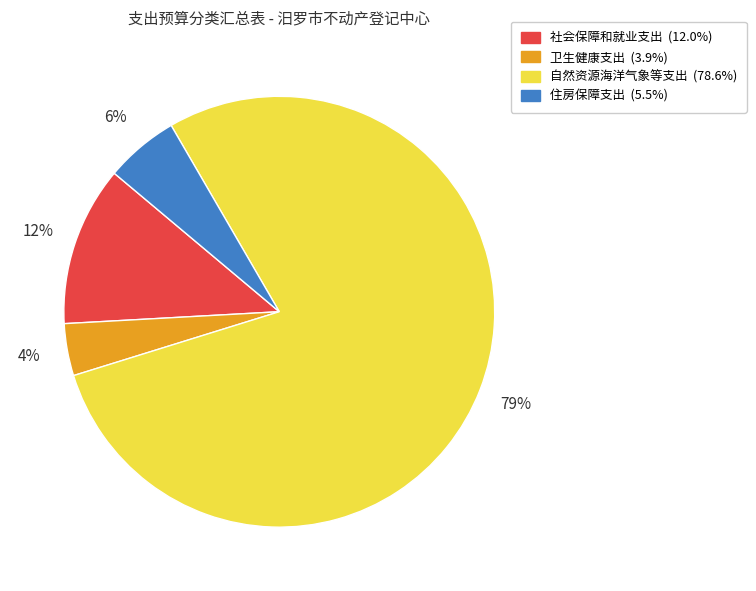

To the nearest percent, what is the average slice percentage?

25%